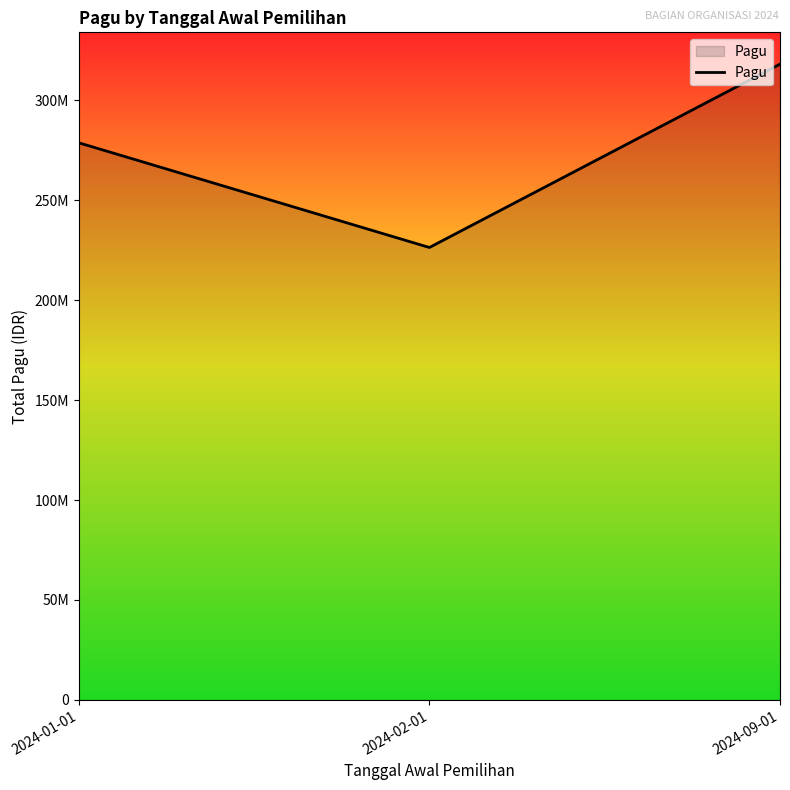

Read the value at 2024-02-01, to the nearest 10.

226314800